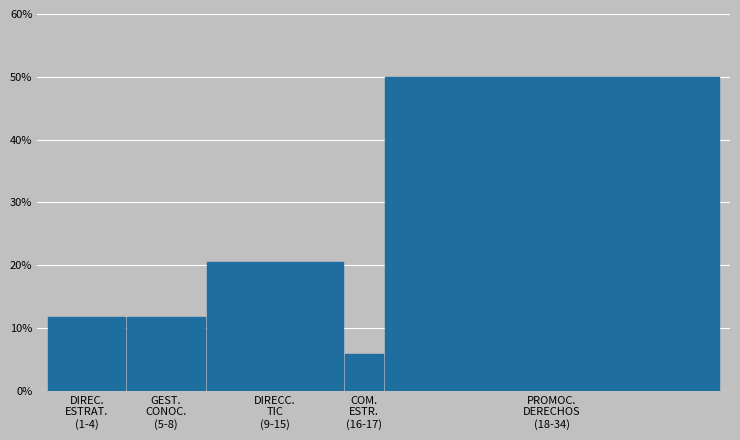

Are the bars horizontal?

No